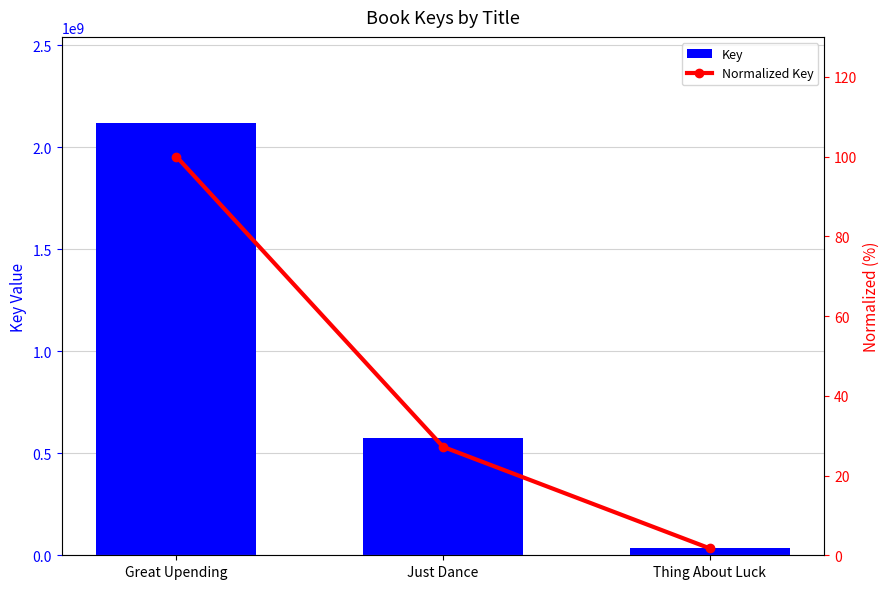

List the series in order of their peak value, highest first.

Key, Normalized Key